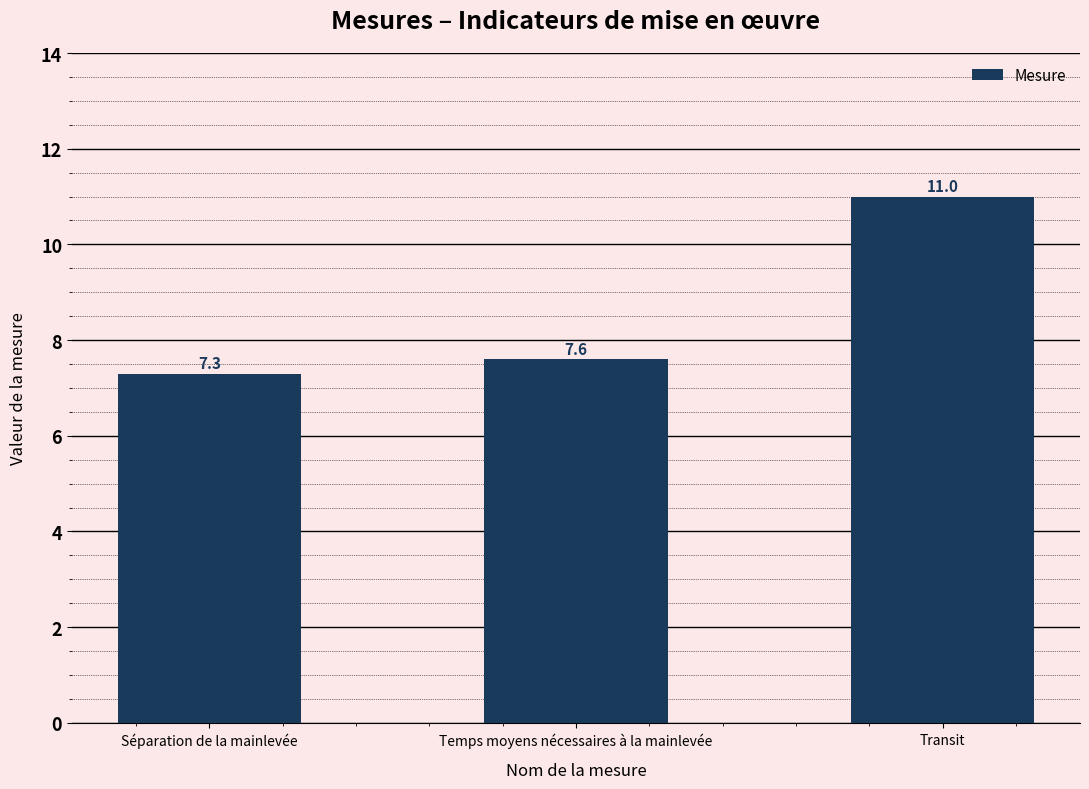

What is the sum of all values?

25.9